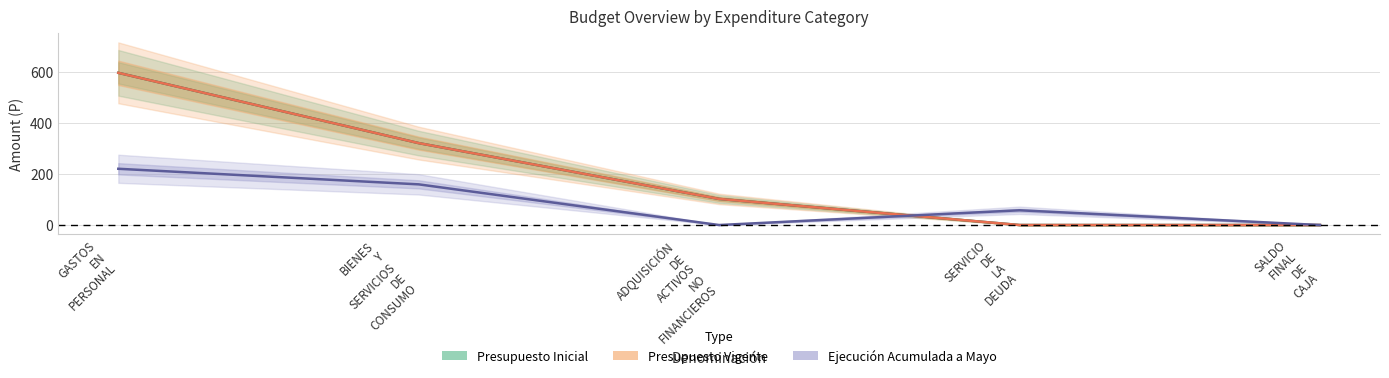

What are all the series names shown in the legend?

Presupuesto Inicial, Presupuesto Vigente, Ejecución Acumulada a Mayo